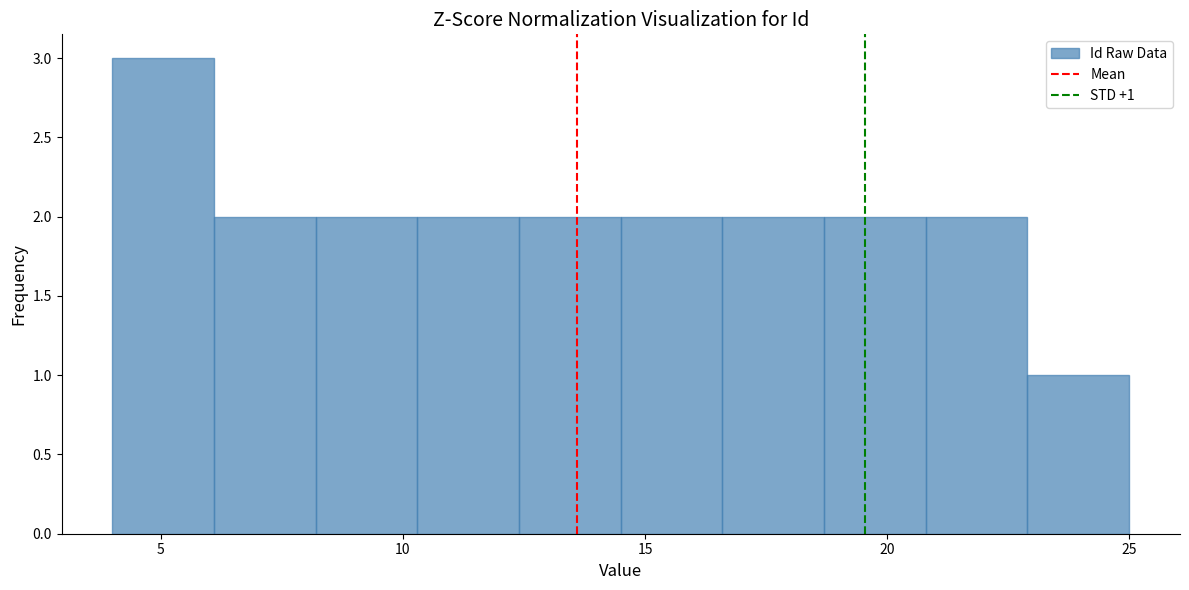

Which range on the x-axis has the tallest bar?

4.0 to 6.1